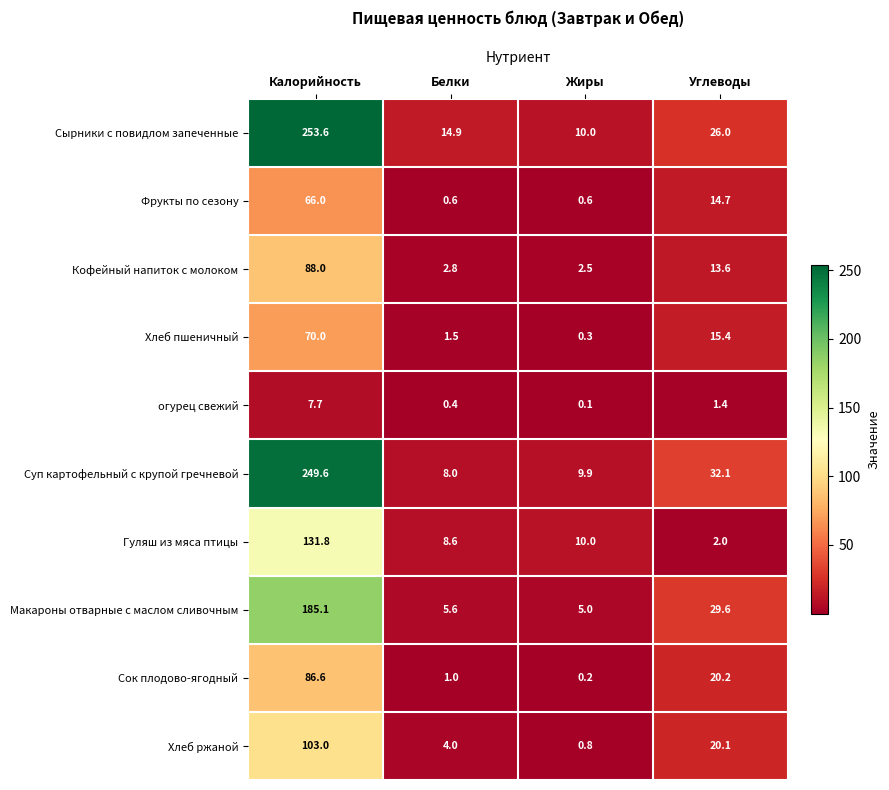

What is the maximum value shown in the chart?

253.6